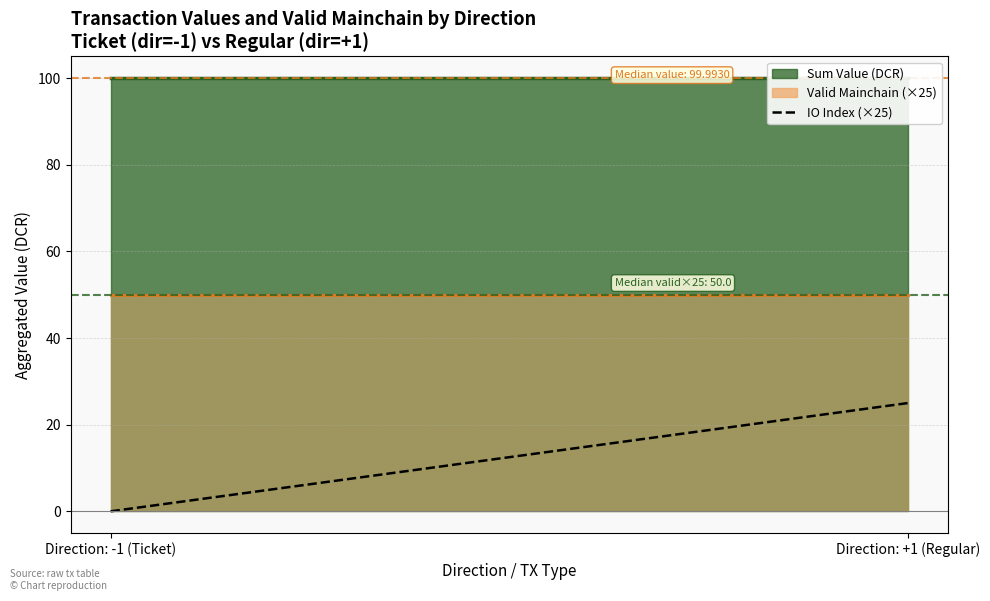

Reading right to left, extract all data points from this chart.

25	0